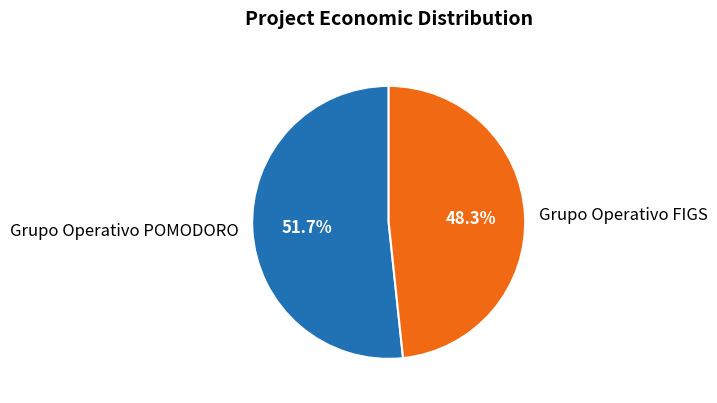

How many slices are in this pie chart?

2